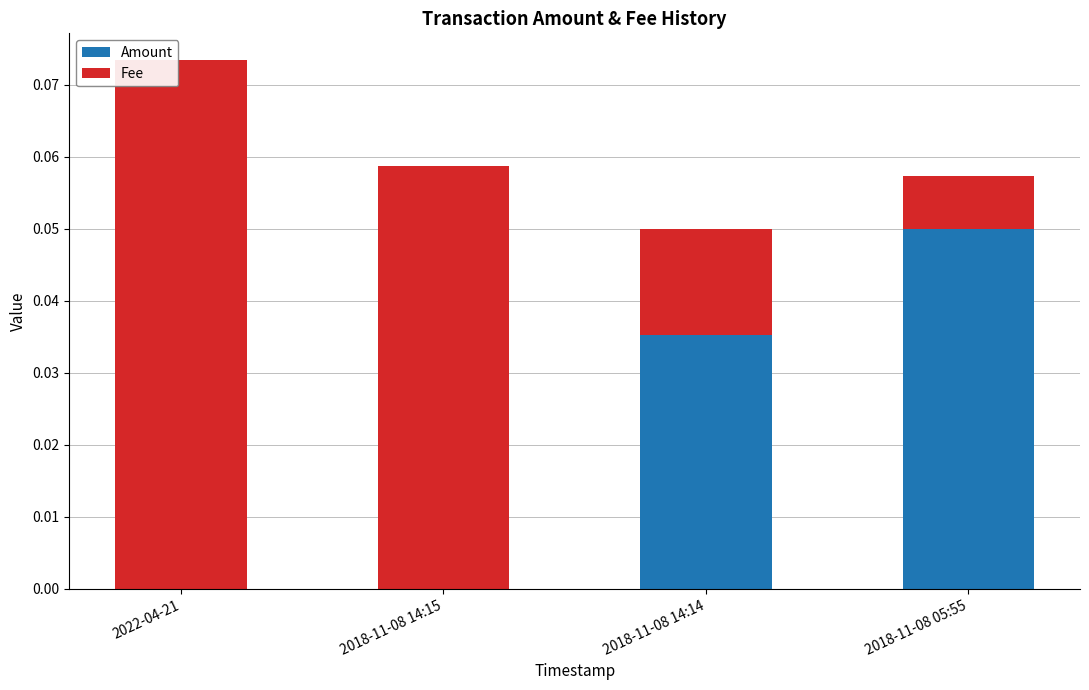

At which category is the sum across all series the highest?

2022-04-21